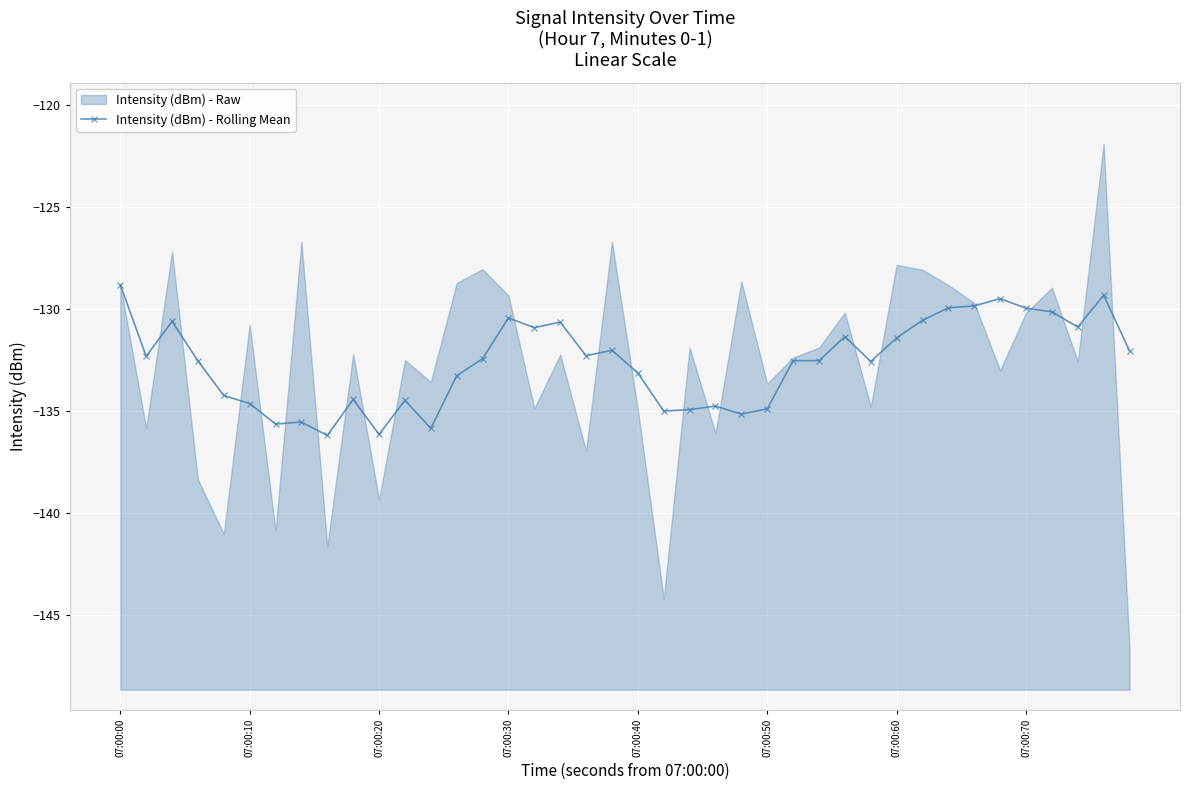

The Intensity (dBm) - Rolling Mean series shows -47.8 at 07:00:60. True or false?

False